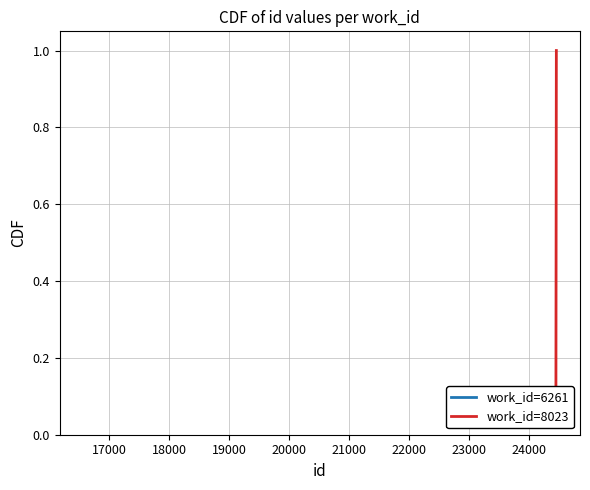

What is the value of the 7th point from the left?

0.9